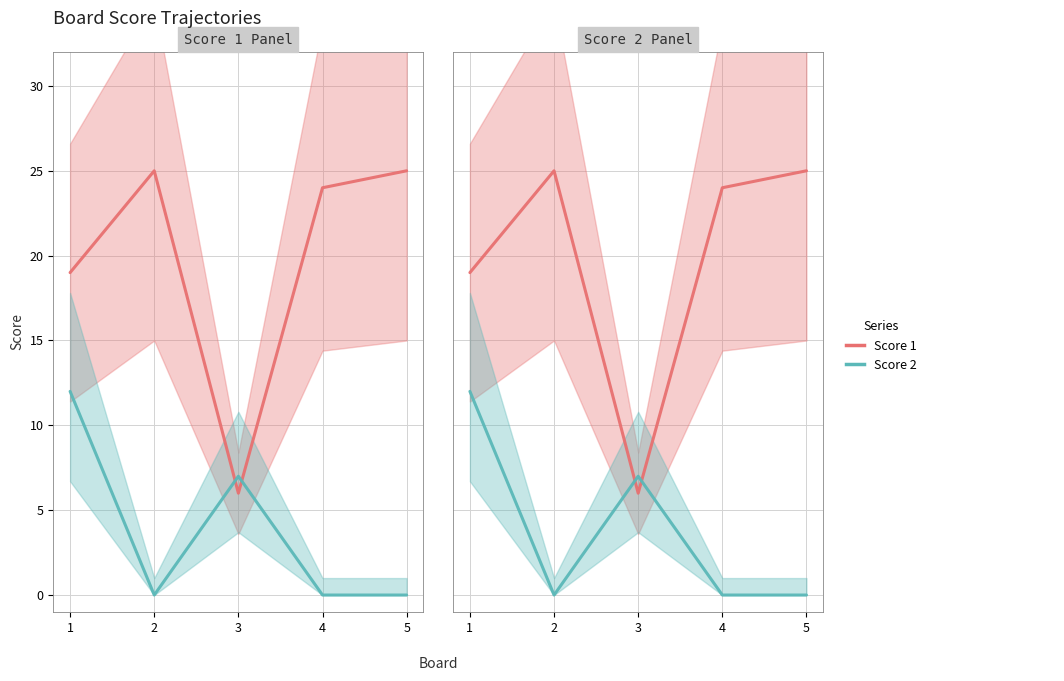

Is it true that Score 2 equals 6 at 1?

False